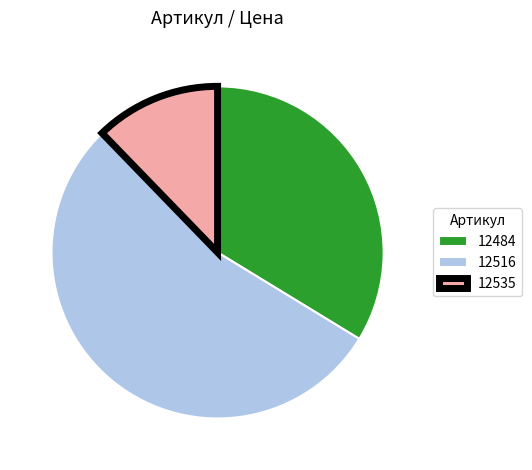

Rank the categories by value from lowest to highest.

12535, 12484, 12516